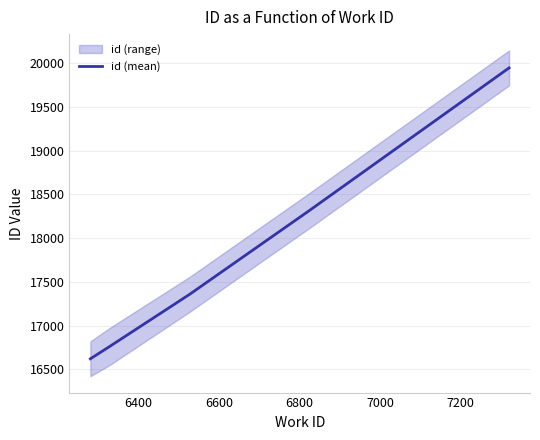

What is the value of the 1st point from the left?

16620